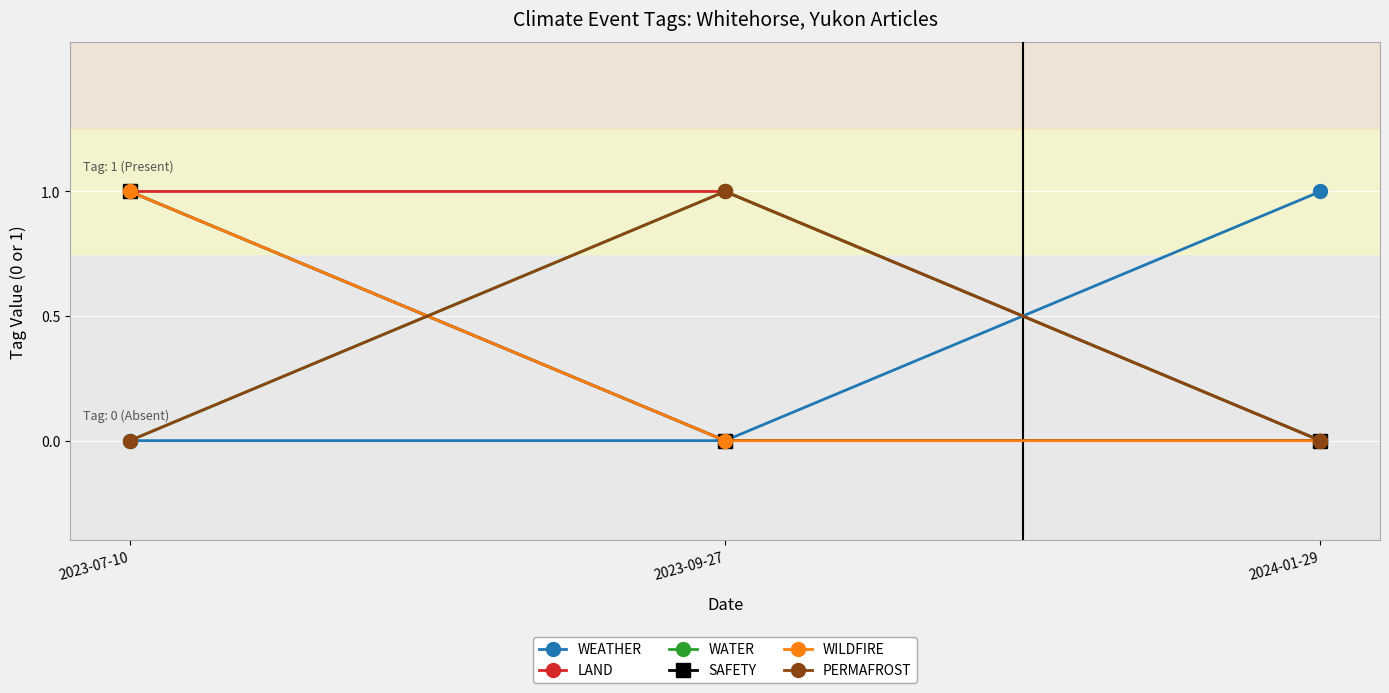

How many categories are shown in the chart?

3